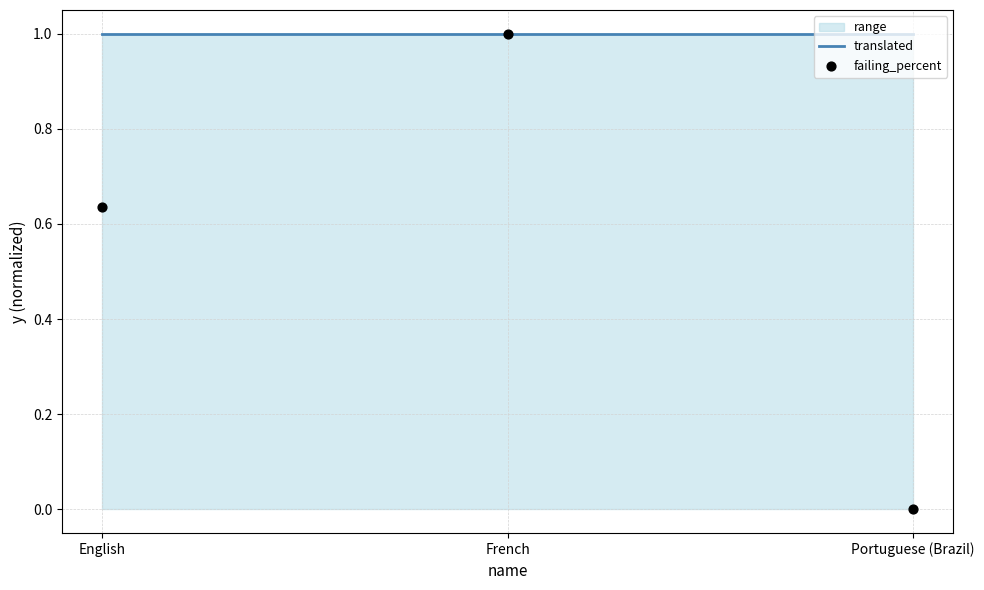

Which series has the largest Y range (max minus min)?

failing_percent